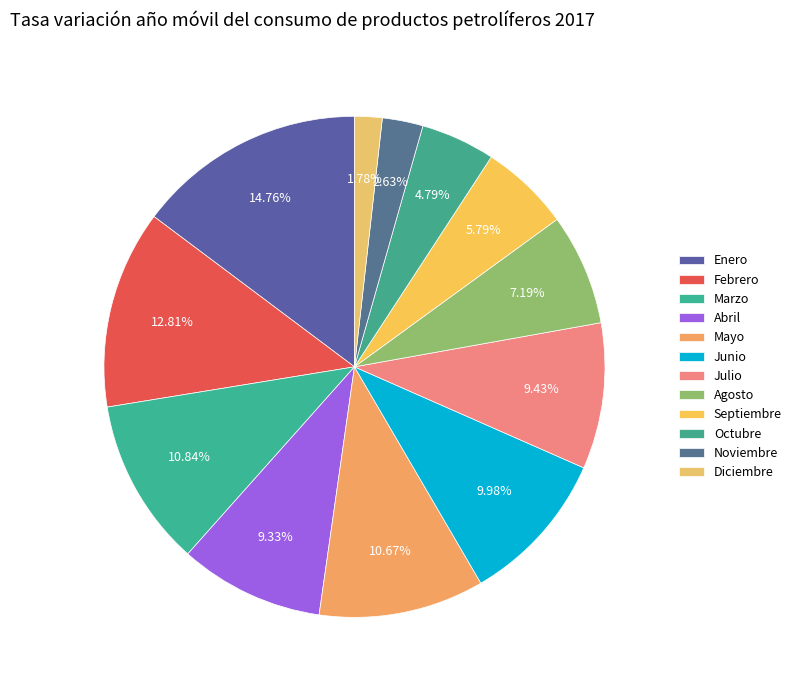

To the nearest percent, what is the average slice percentage?

8%